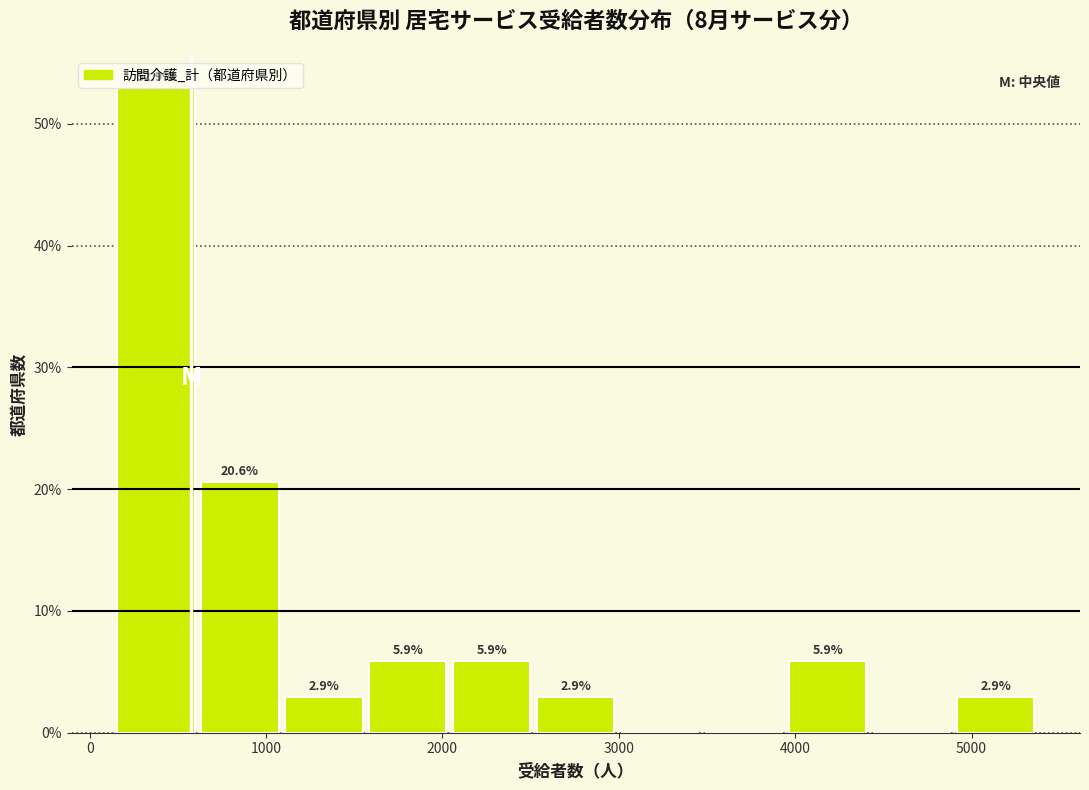

Which range on the x-axis has the tallest bar?

100 to 600